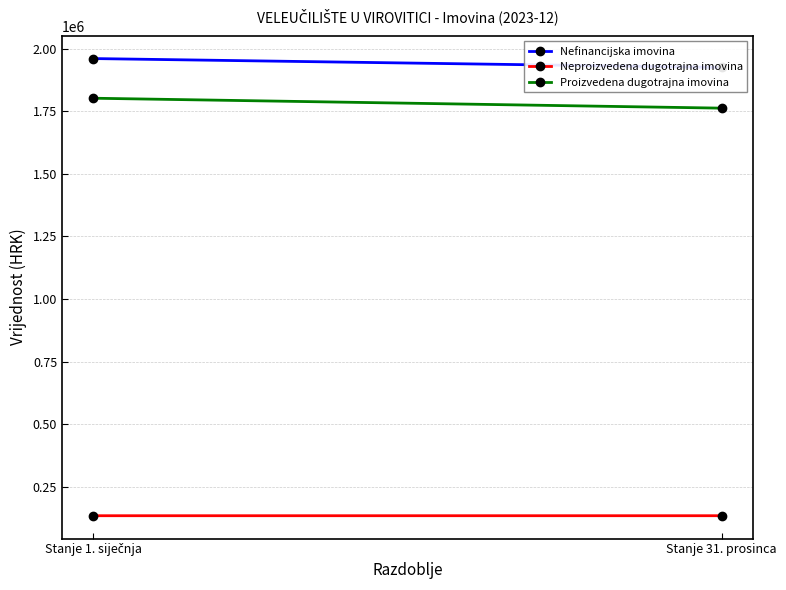

List the series in order of their peak value, lowest first.

Neproizvedena dugotrajna imovina, Proizvedena dugotrajna imovina, Nefinancijska imovina